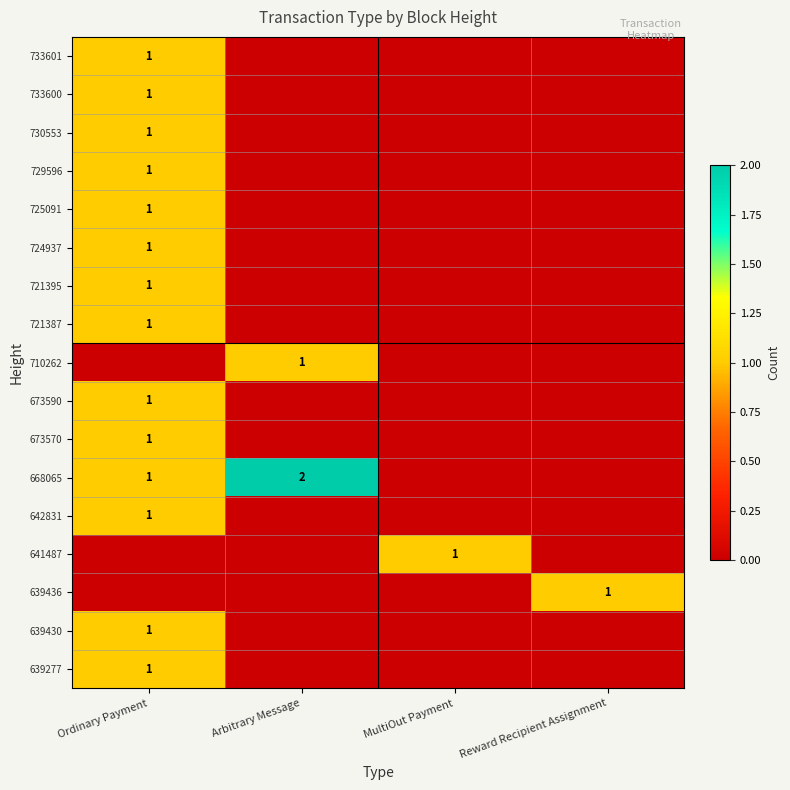

True or false: 642831 has a value of 1 at Ordinary Payment.

True